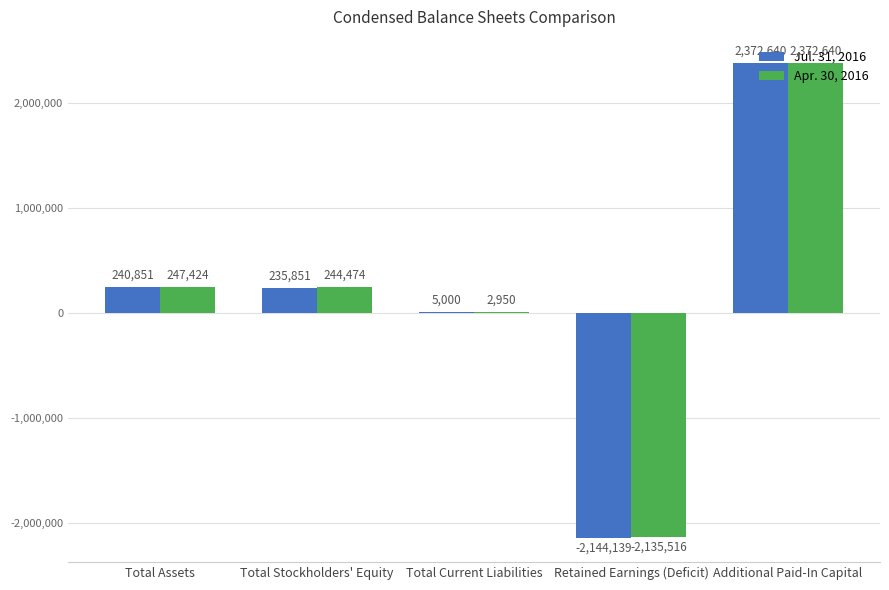

What is the sum of the Apr. 30, 2016 values at Additional Paid-In Capital and Total Stockholders' Equity?

2617114